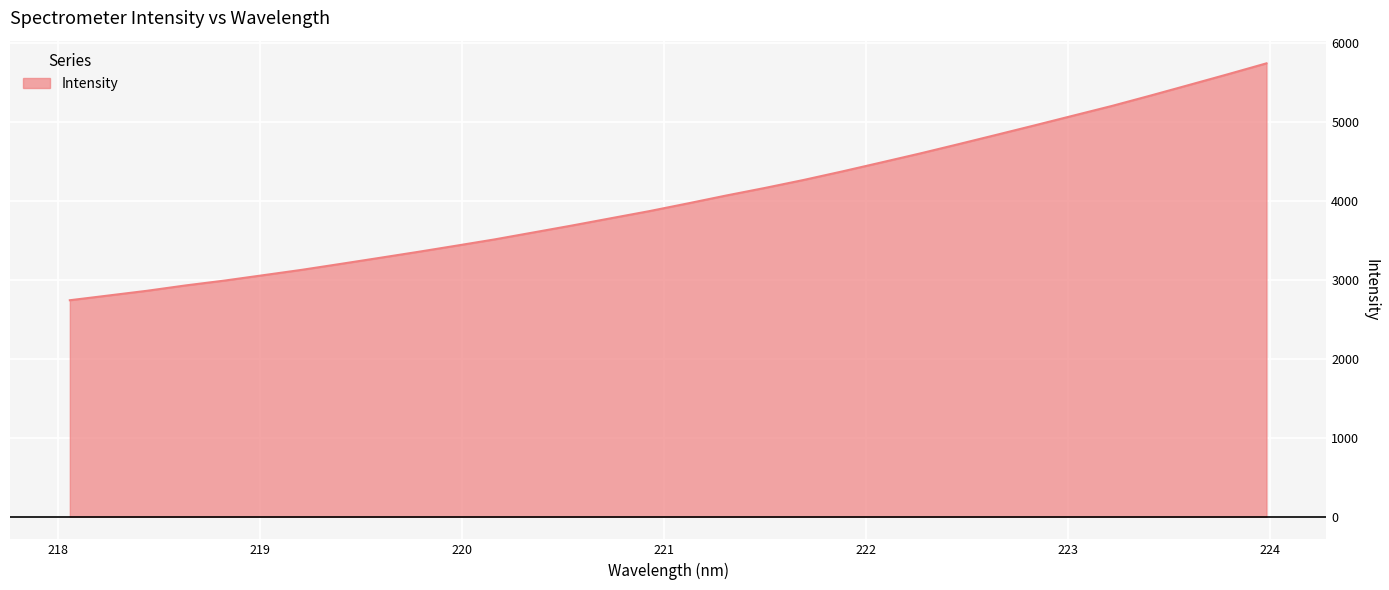

What is the maximum value shown in the chart?

5738.3